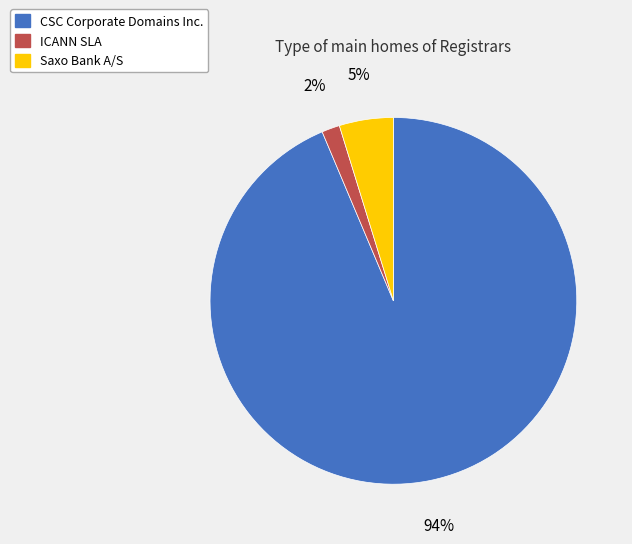

Which has a higher value, CSC Corporate Domains Inc. or ICANN SLA?

CSC Corporate Domains Inc.